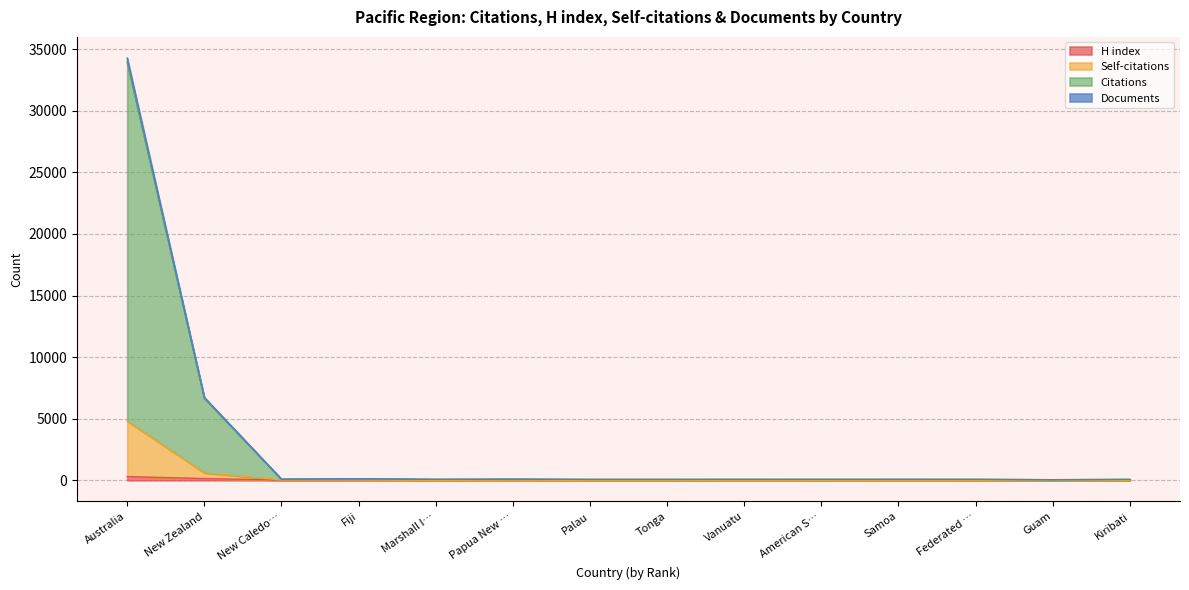

How many data points in Self-citations are less than 5?

6